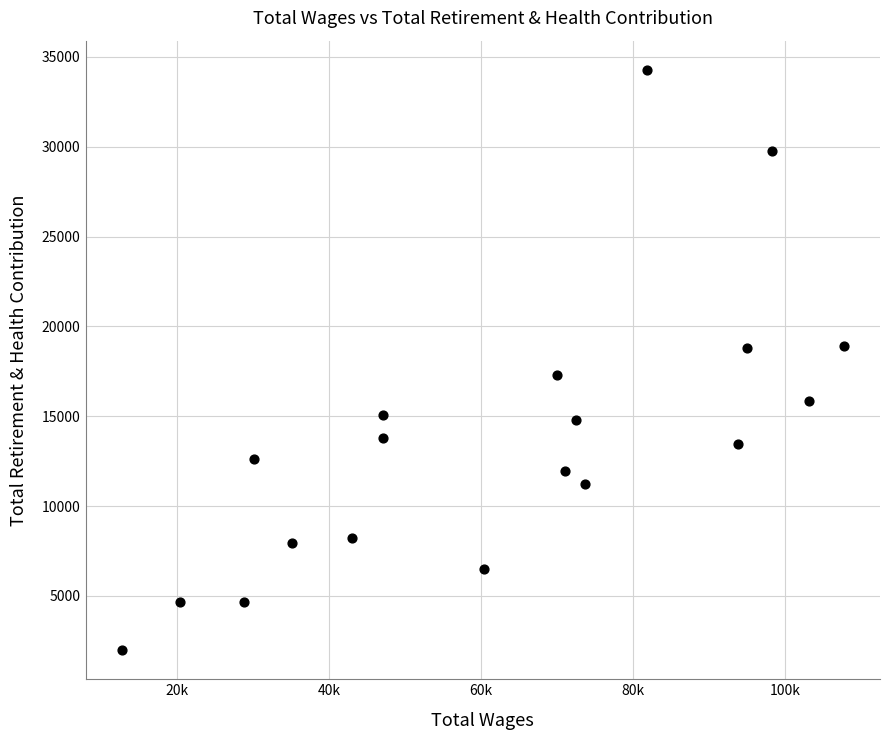

What is the range of Y values (max minus min)?

32310